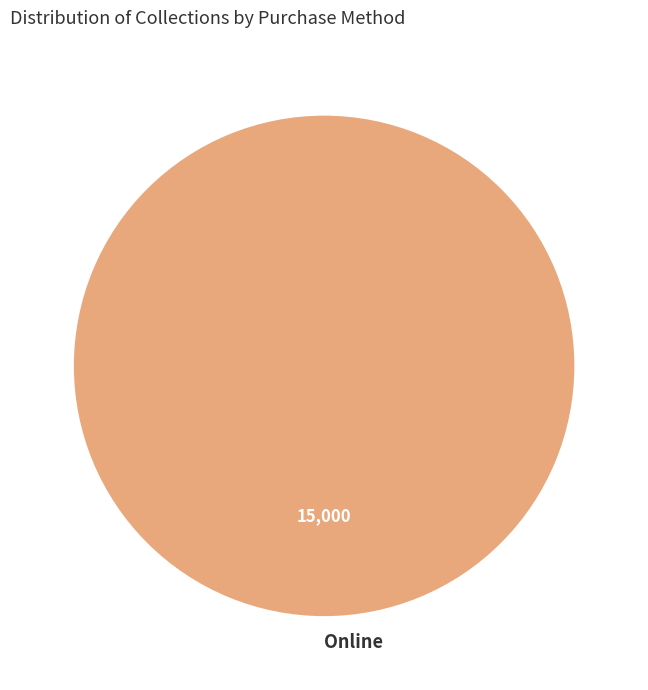

Rank the categories by value from highest to lowest.

Online